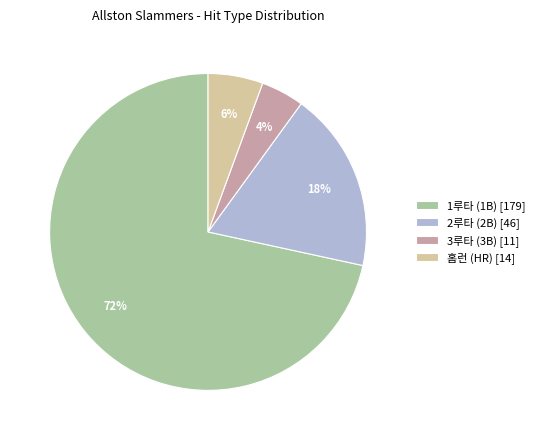

What percentage is the 2루타 (2B) slice, to the nearest percent?

18%